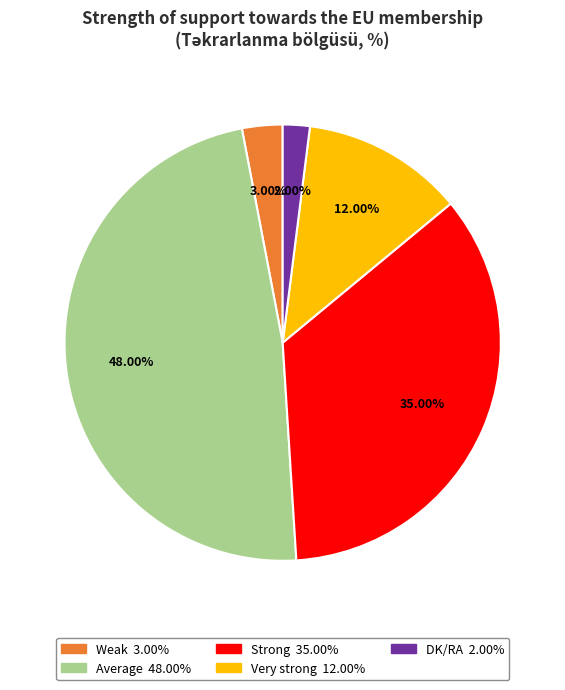

Is there a majority slice in this chart?

No